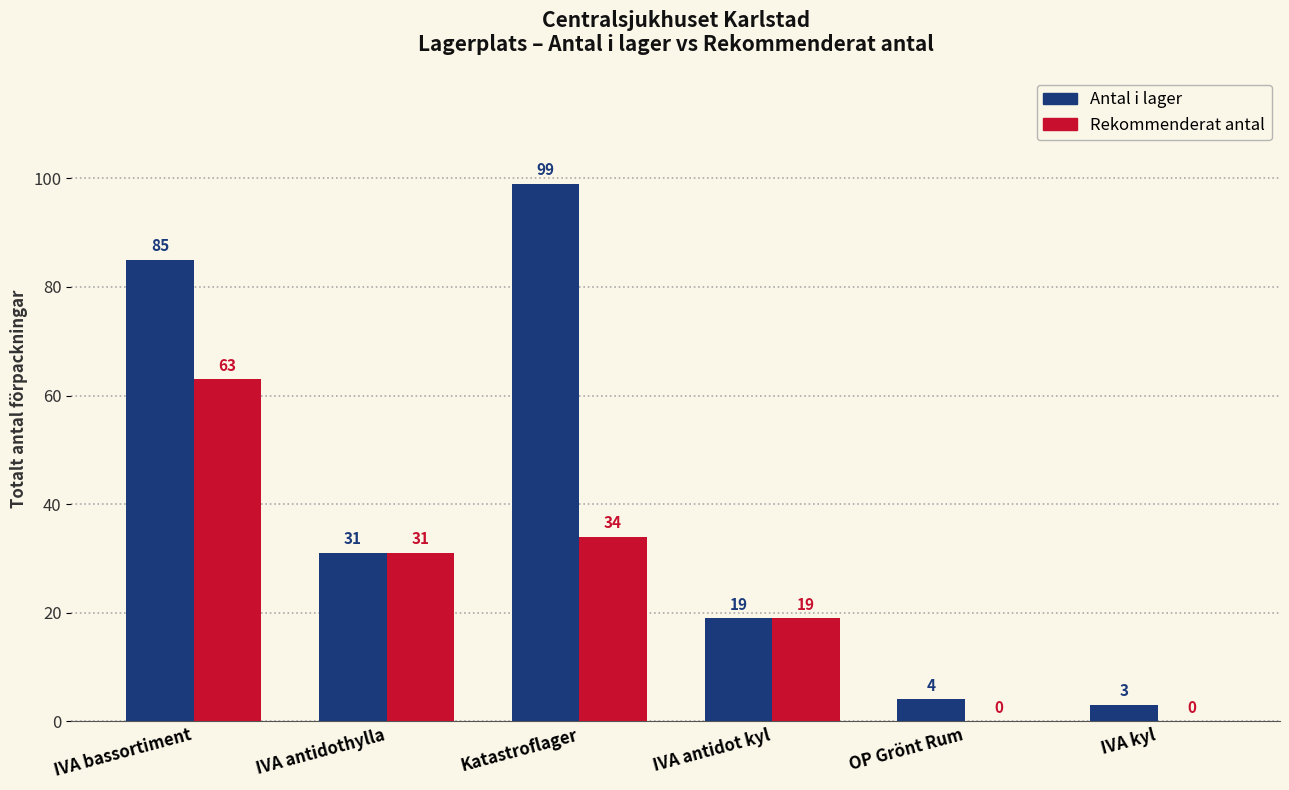

The Antal i lager series shows 85 at IVA bassortiment. True or false?

True